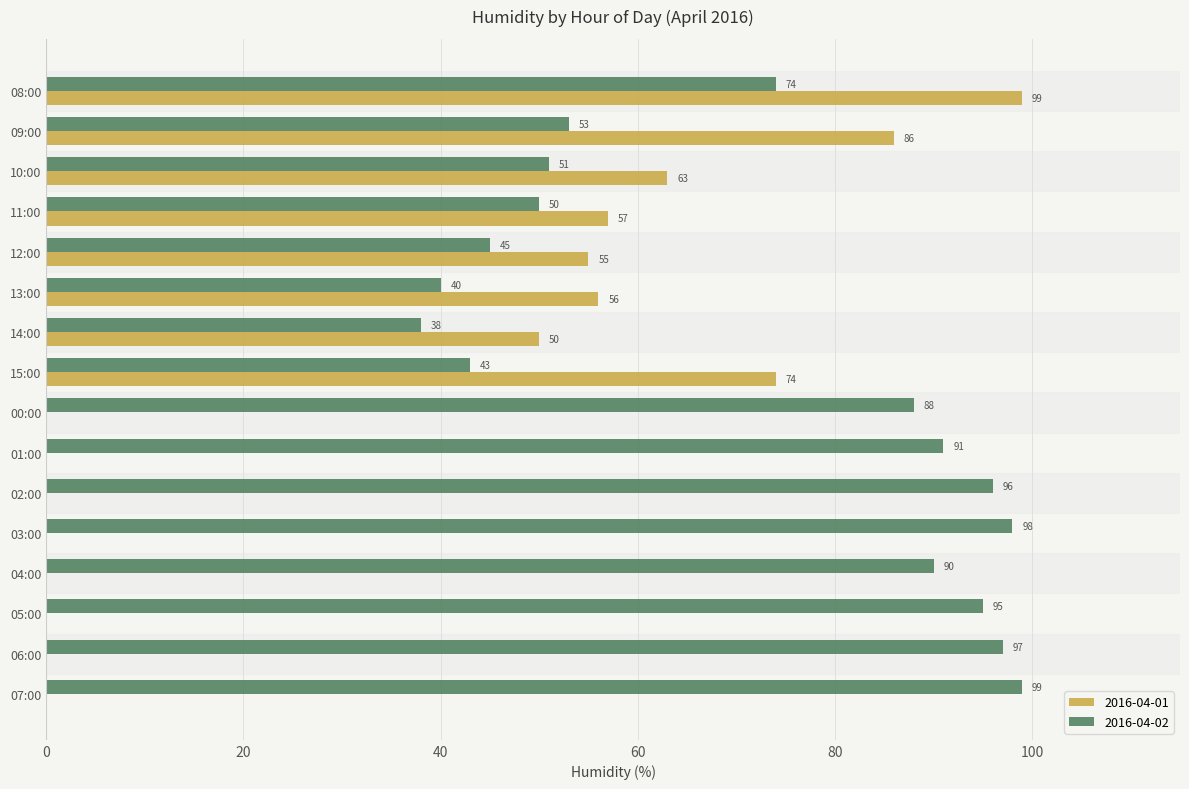

What is the sum of the 2016-04-01 values at 09:00 and 00:00?

86